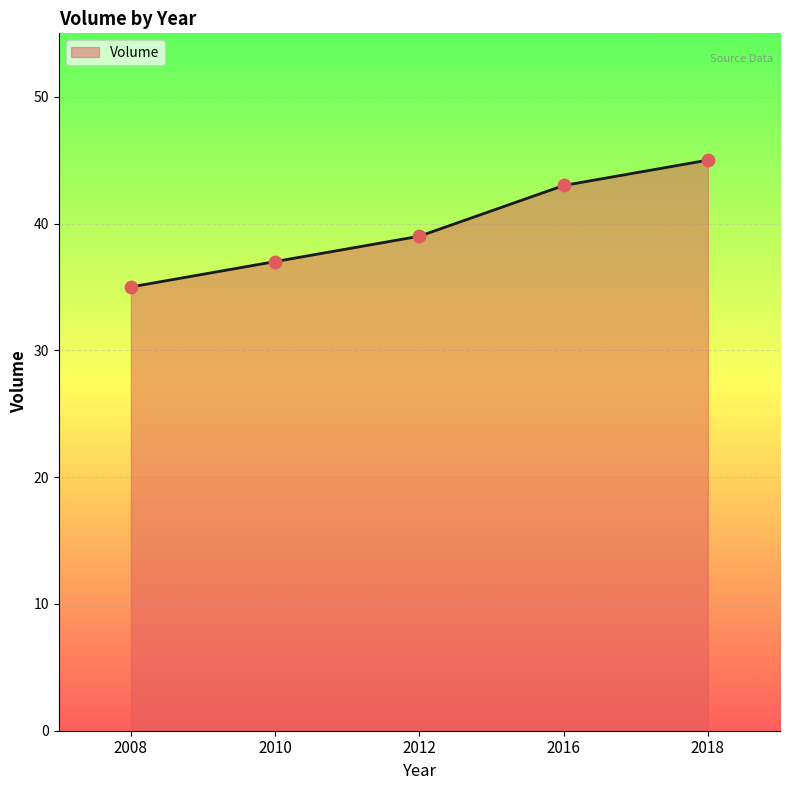

Approximately how many times larger is the value at 2012 compared to 2010?

1.1